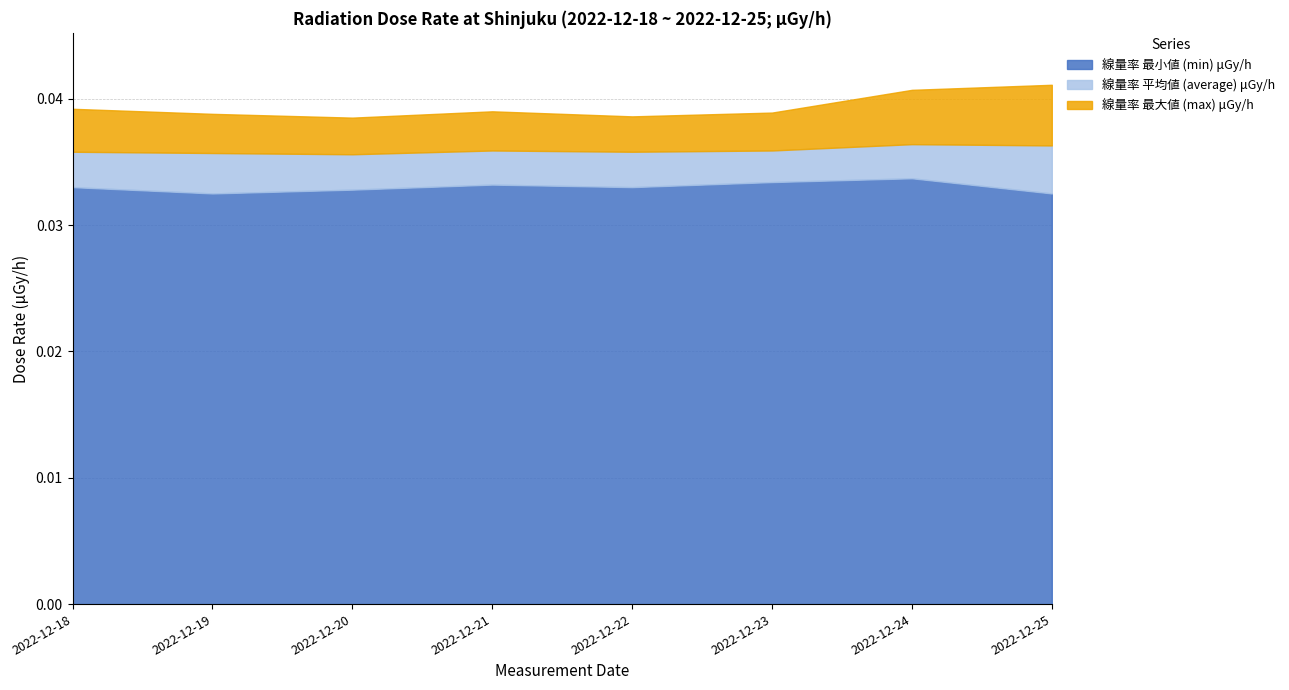

Is it true that 線量率 最大値 (max) μGy/h equals 0.0 at 2022-12-18?

False